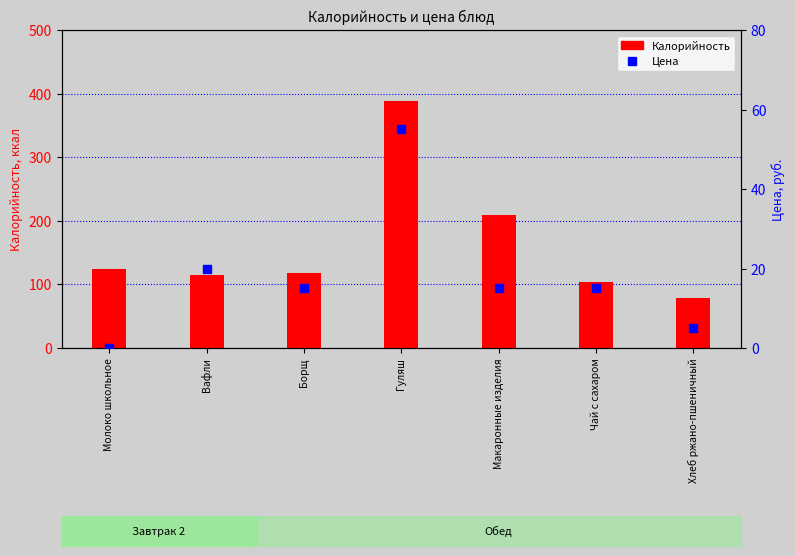

Which series contains the lowest Y value?

Цена